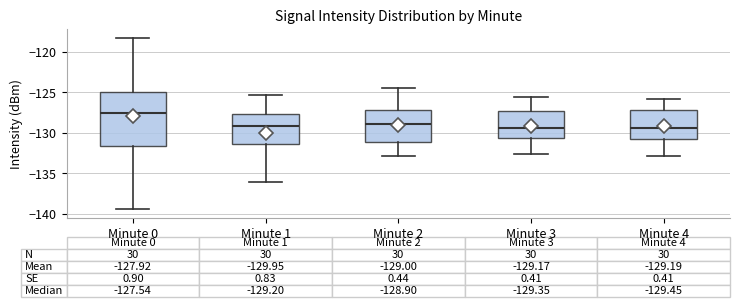

Which box is the tallest, from its lower edge to its upper edge?

Minute 0